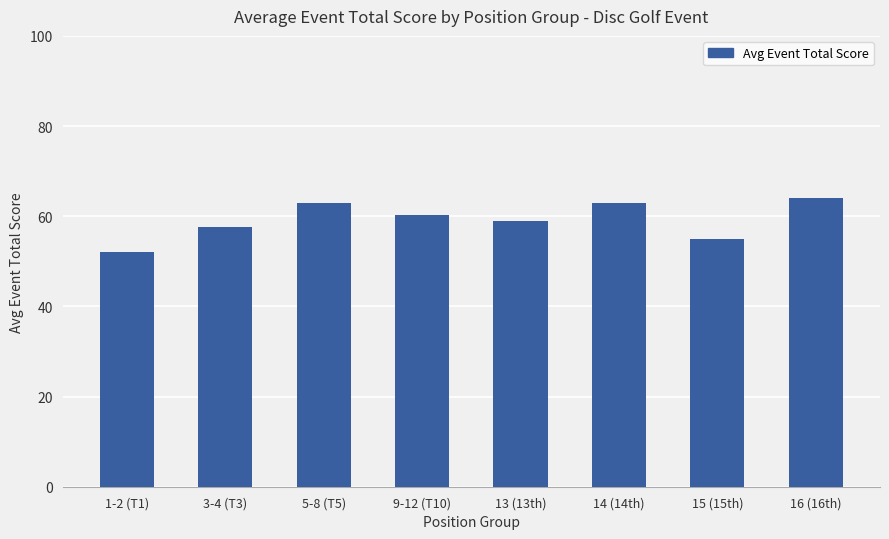

At which label does the data first exceed 60?

5-8 (T5)